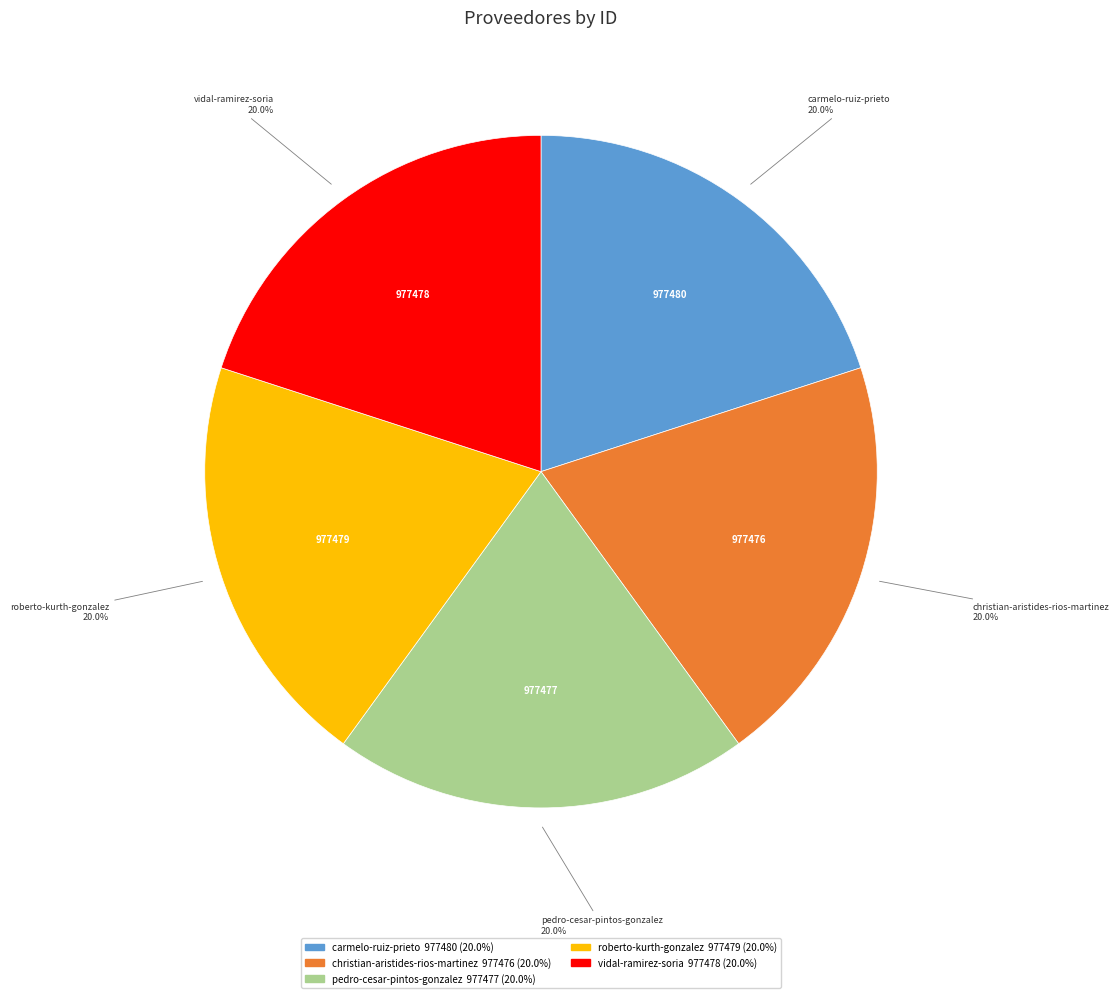

What is the ratio of the value at vidal-ramirez-soria to the value at pedro-cesar-pintos-gonzalez?

1.0